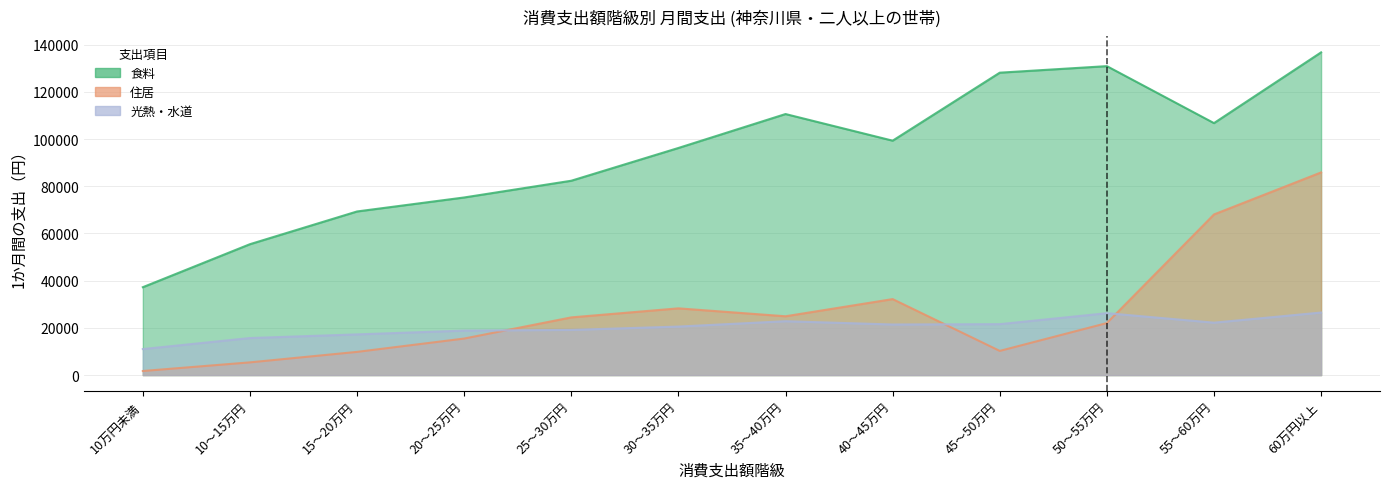

What is the difference between the 光熱・水道 values at 50～55万円 and 25～30万円?

7086